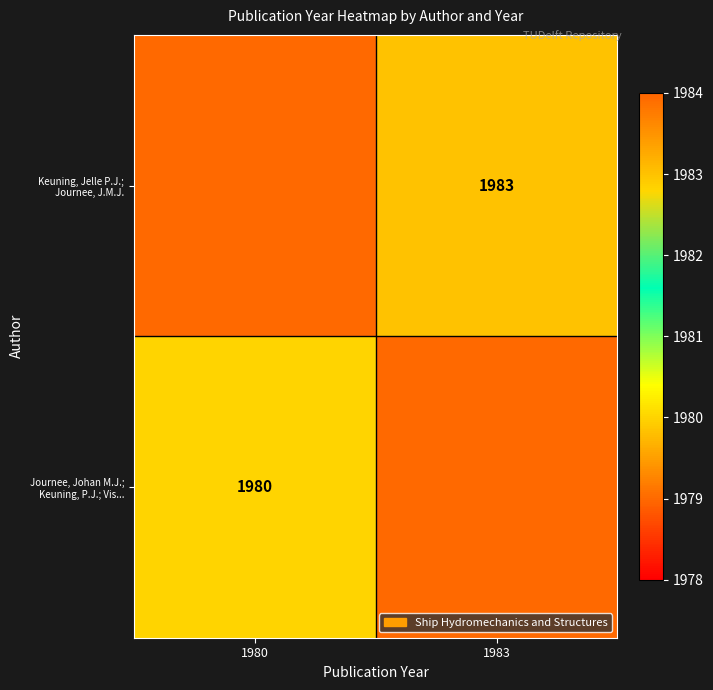

The Keuning, Jelle P.J.; Journee, J.M.J. series shows 1983 at 1983. True or false?

True